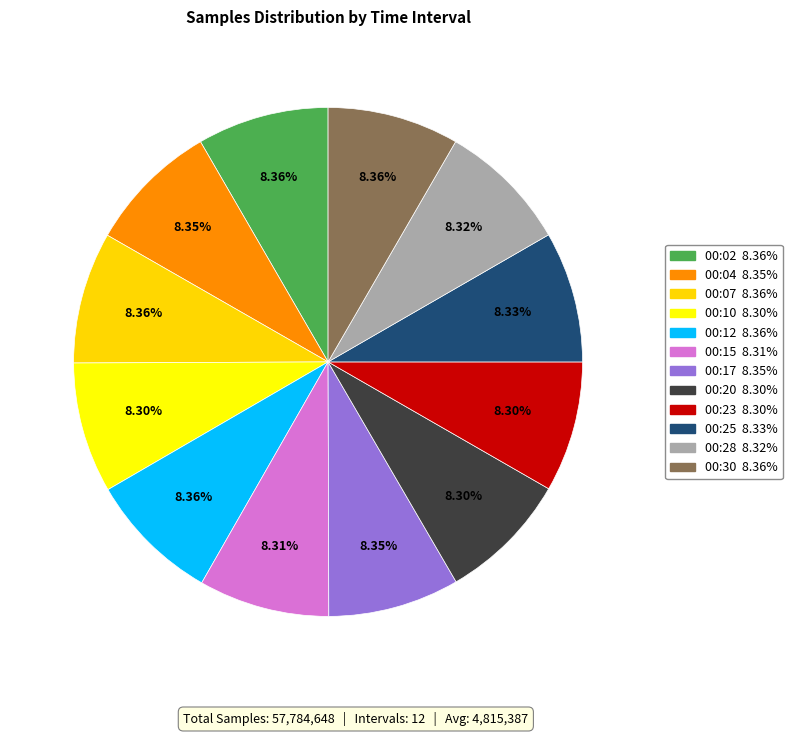

Rank the categories by value from lowest to highest.

00:10, 00:23, 00:20, 00:15, 00:28, 00:25, 00:17, 00:04, 00:30, 00:02, 00:07, 00:12